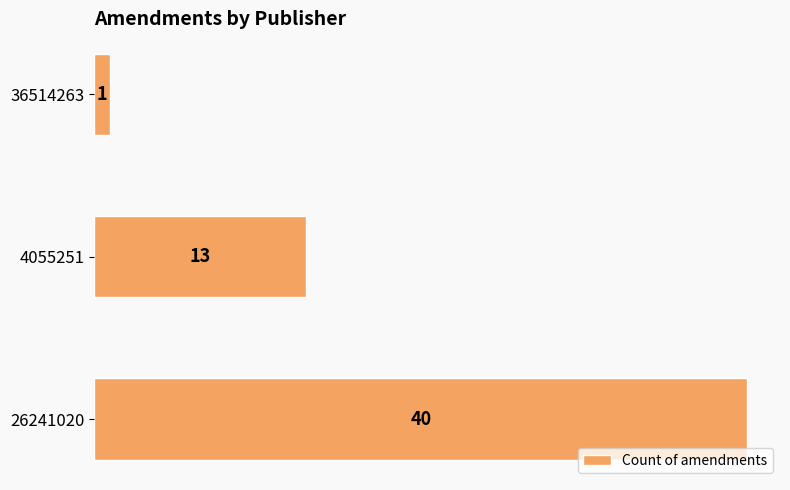

What is the sum of all values?

54